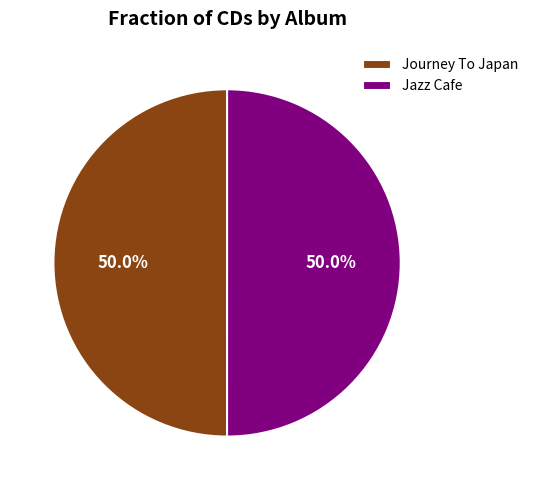

What percentage do Jazz Cafe and Journey To Japan together represent?

100.0%